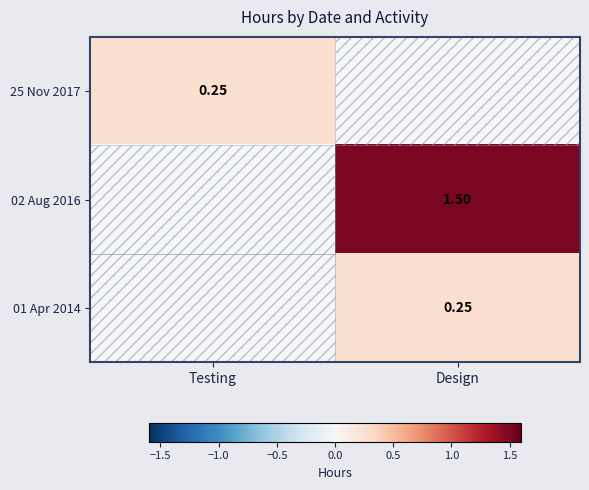

Which category has the highest value in the 02 Aug 2016 series?

Design